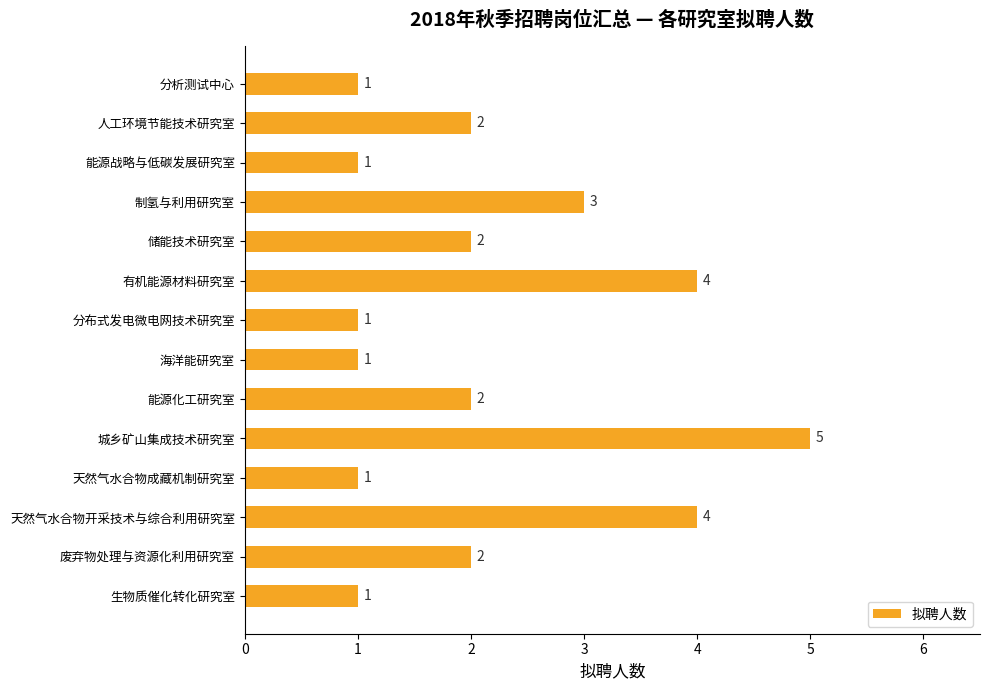

Count the number of categories in the chart.

14